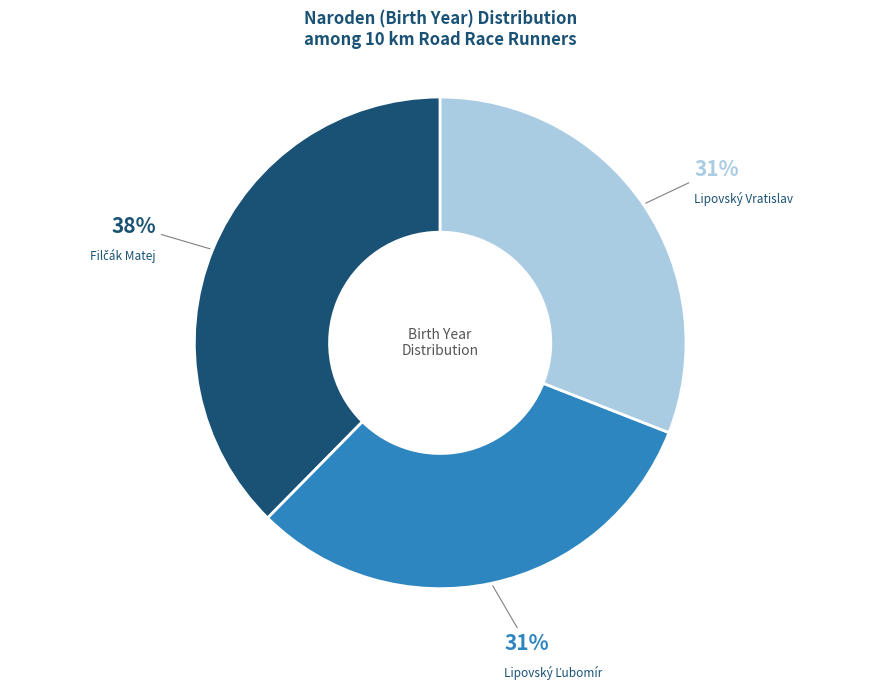

To the nearest percent, what portion does Lipovský Vratislav represent?

31%